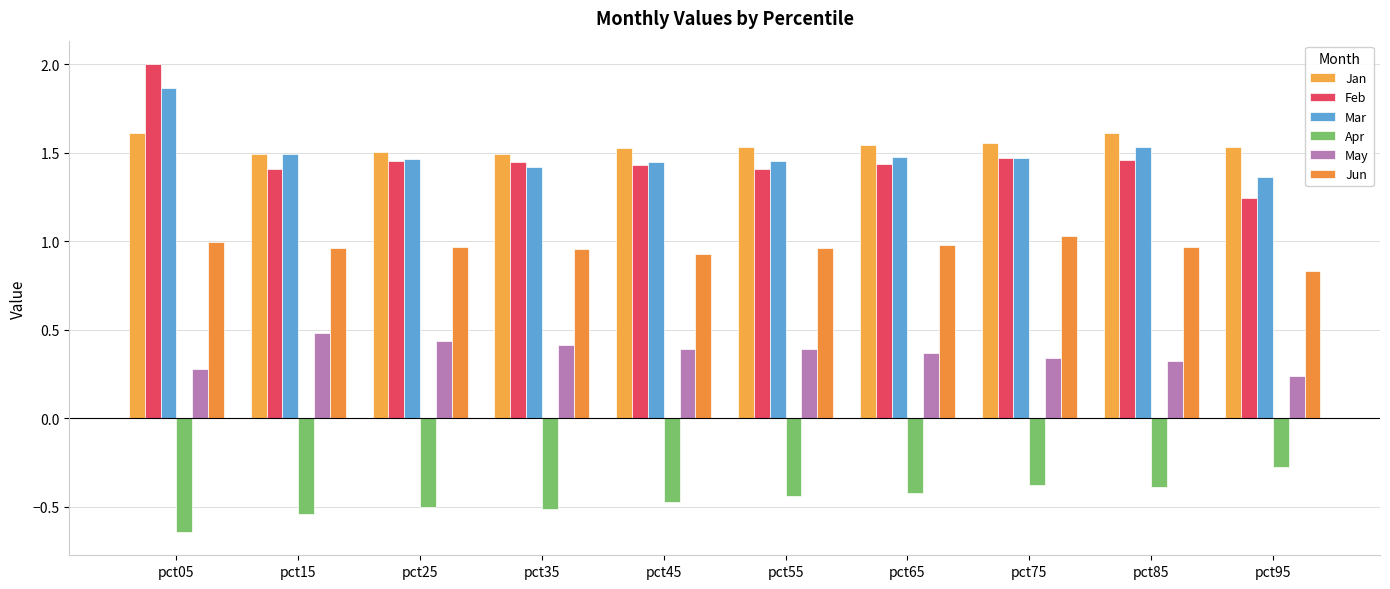

Is the value of Jan at pct25 greater than the value of May at pct55?

Yes